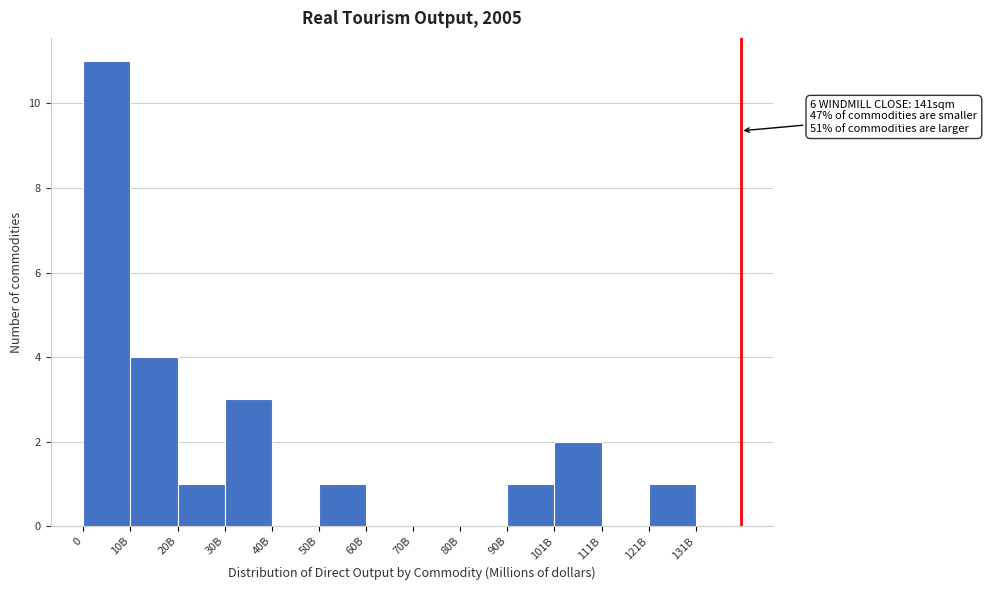

Reading left to right, what are all the values shown in this chart?

0=11	10B=4	20B=1	30B=3	40B=0	50B=1	60B=0	70B=0	80B=0	90B=1	101B=2	111B=0	121B=1